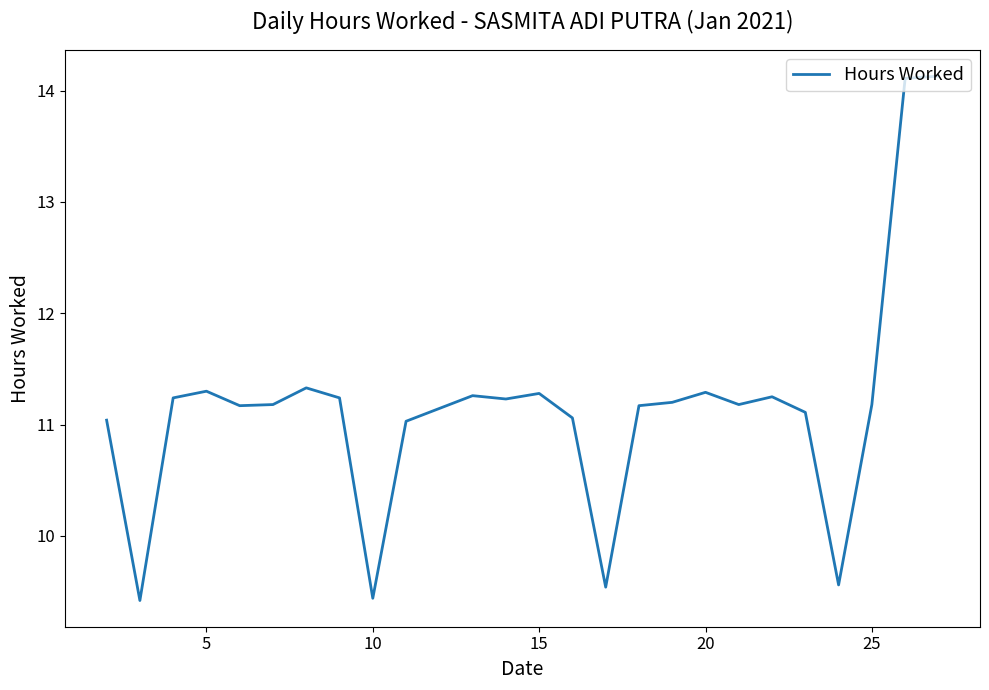

What is the greatest value displayed?

14.1